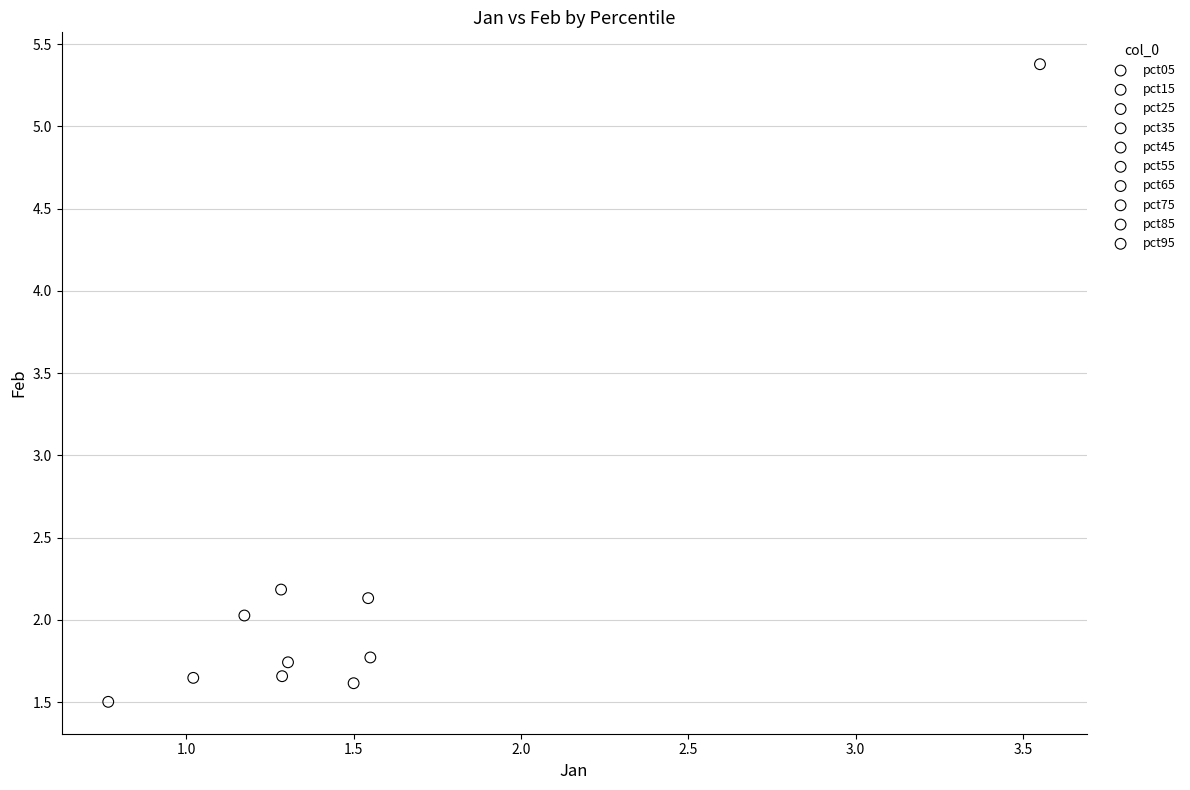

What are all the series names shown in the legend?

pct05, pct15, pct25, pct35, pct45, pct55, pct65, pct75, pct85, pct95